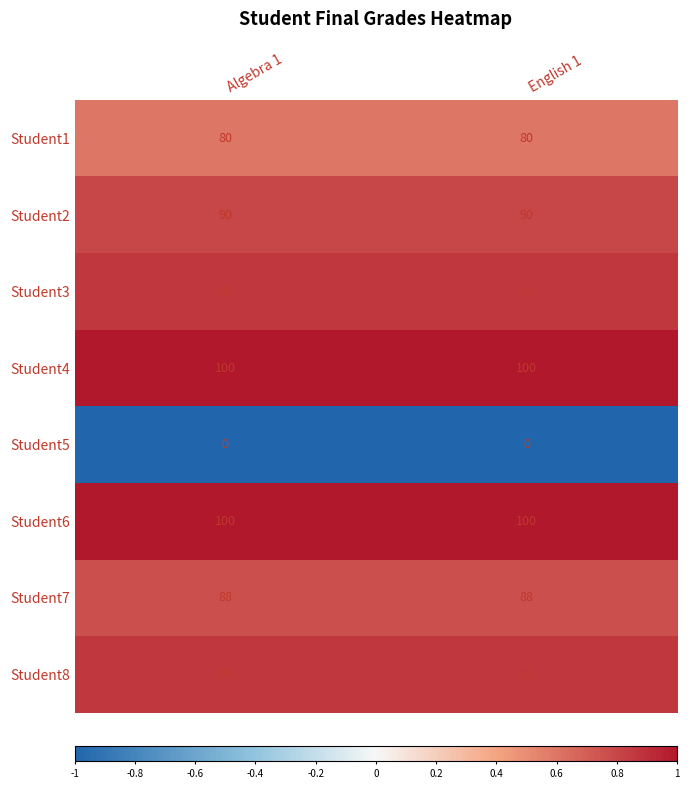

How many data points does each series have?

2